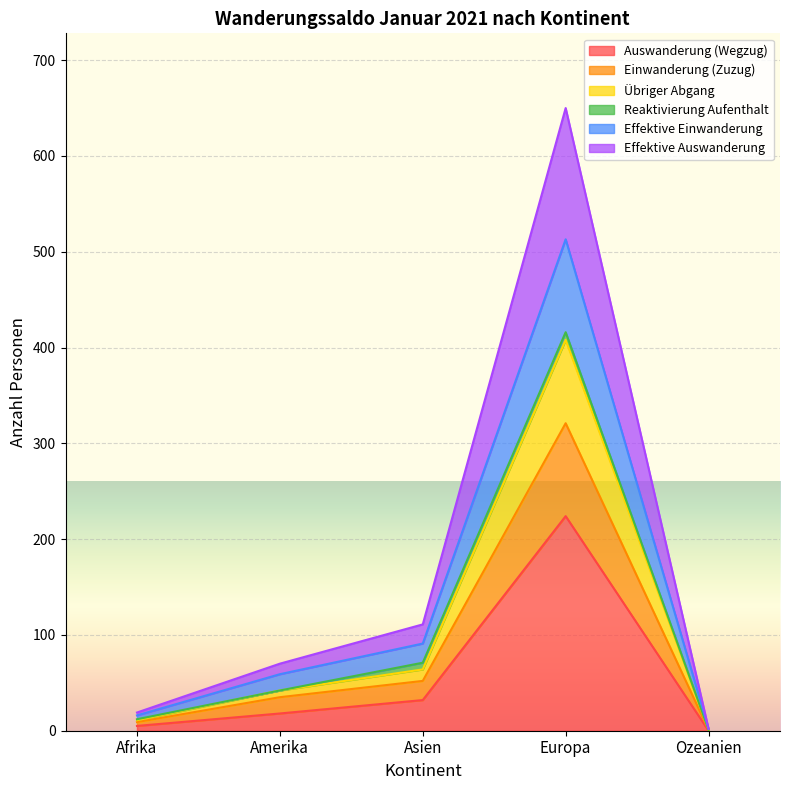

At which label does Effektive Einwanderung first exceed 70?

Asien